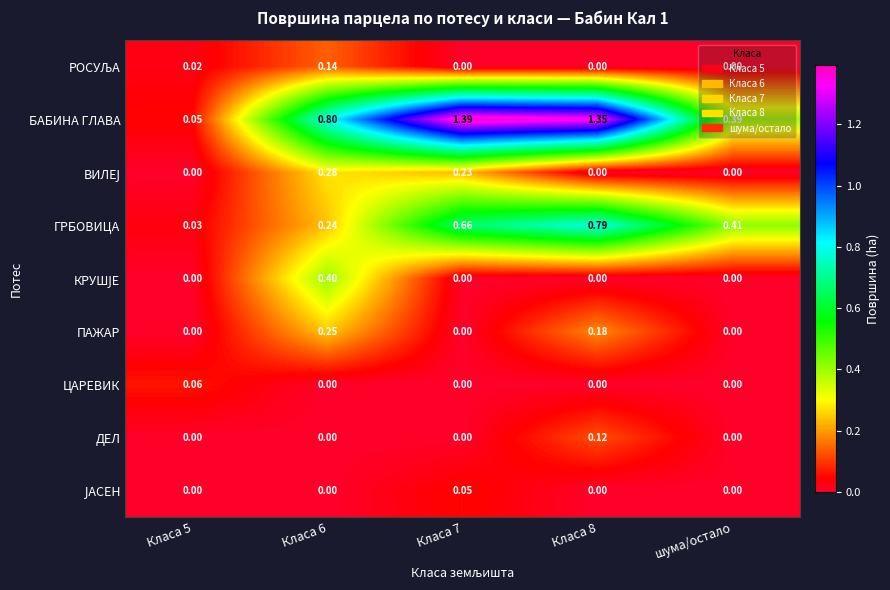

Is the value of ПАЖАР at шума/остало greater than the value of БАБИНА ГЛАВА at Класа 6?

No